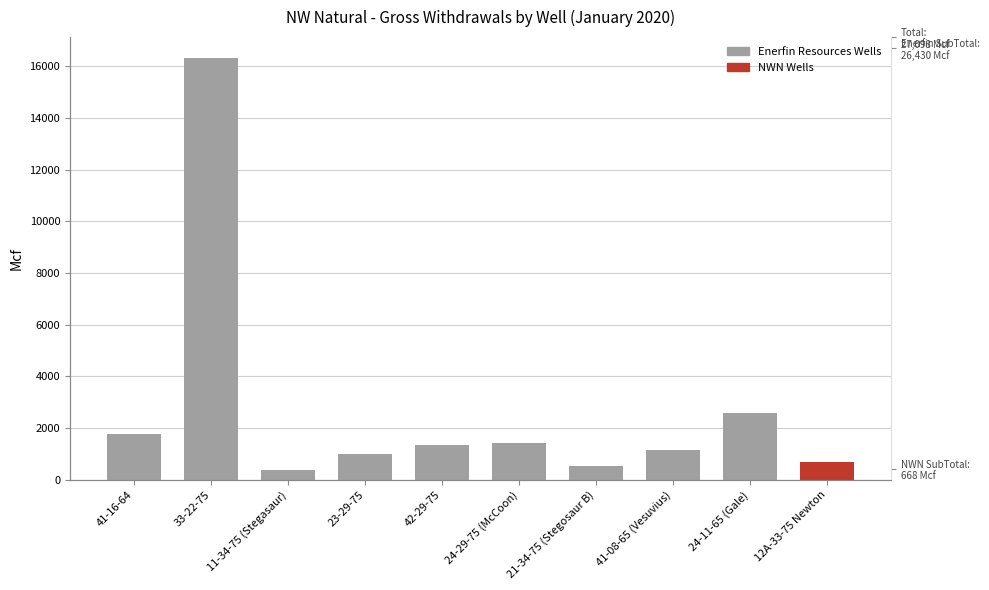

What is the maximum value shown in the chart?

16310.3